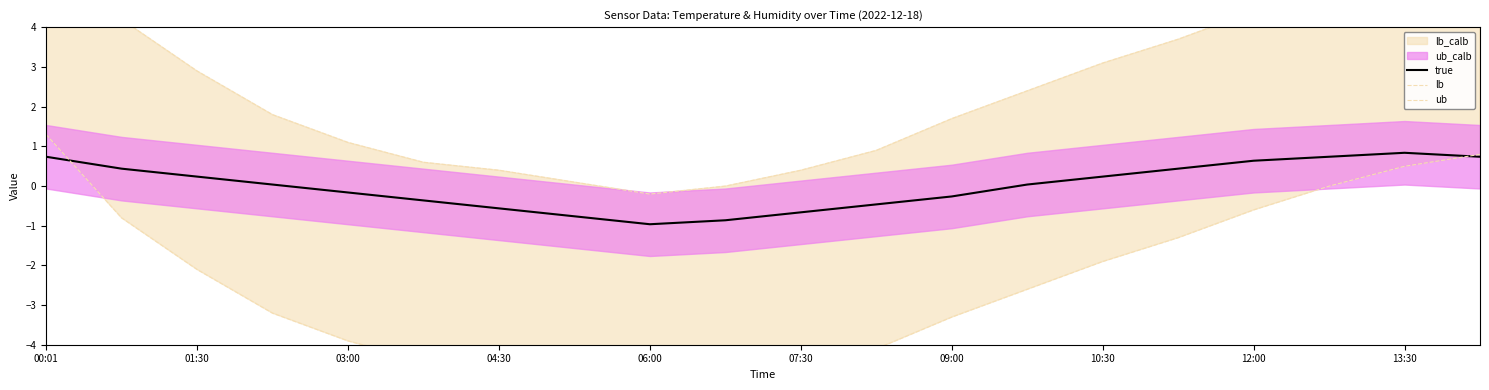

At how many categories does at least one series exceed -2?

20